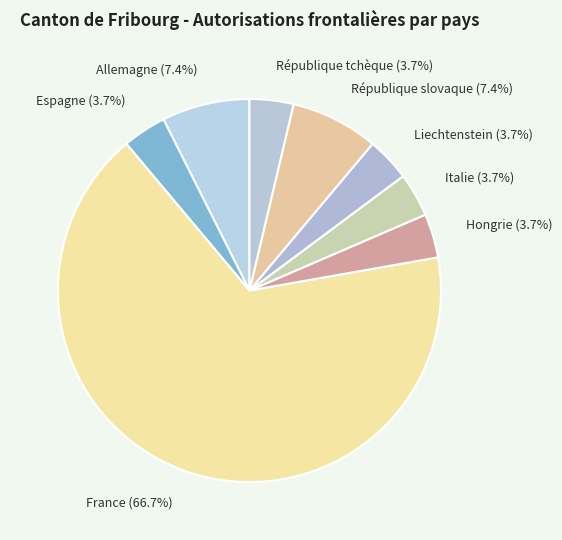

To the nearest percent, what is the average slice percentage?

12%